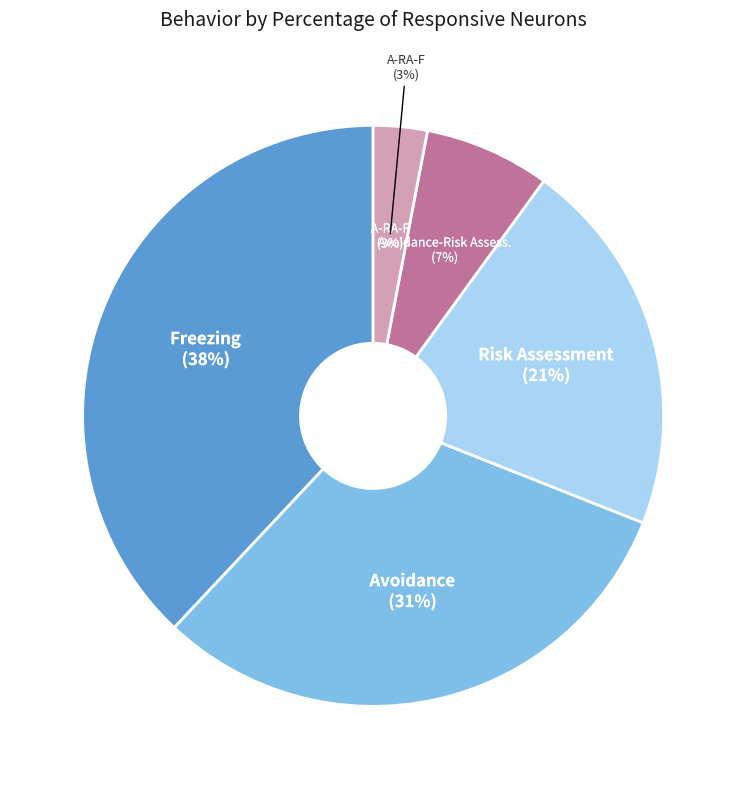

What is the total percentage of Freezing and Avoidance?

69.0%